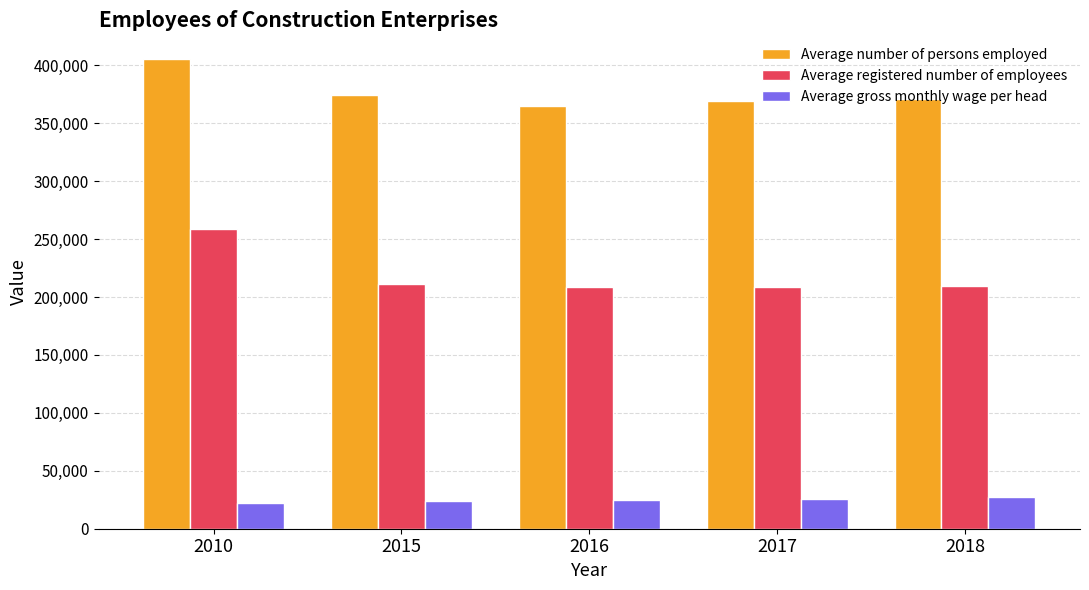

Which label corresponds to the largest value in the chart?

2010